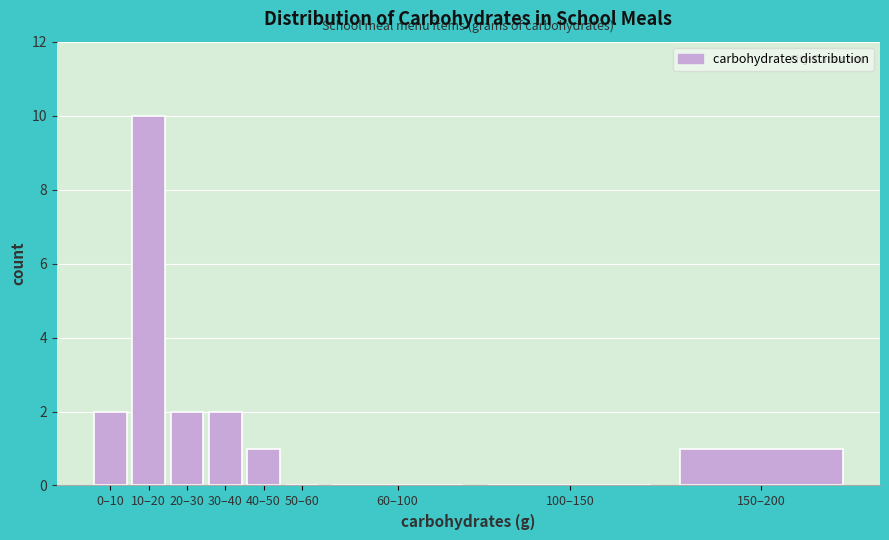

Reading left to right, transcribe all the data shown in this chart.

0–10=2	10–20=10	20–30=2	30–40=2	40–50=1	50–60=0	60–100=0	100–150=0	150–200=1